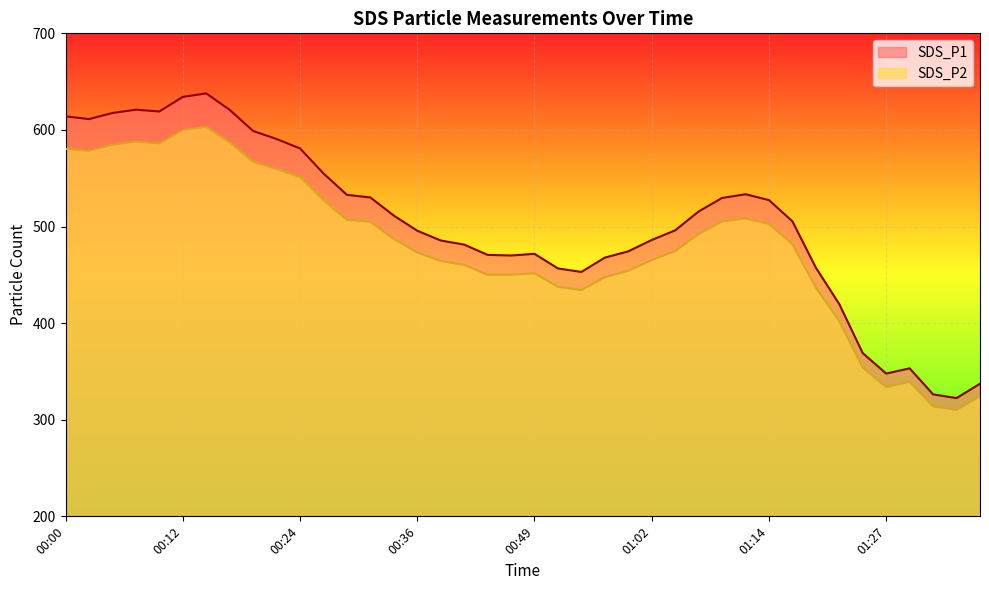

At 00:05, list the series in order from largest to smallest.

SDS_P1, SDS_P2